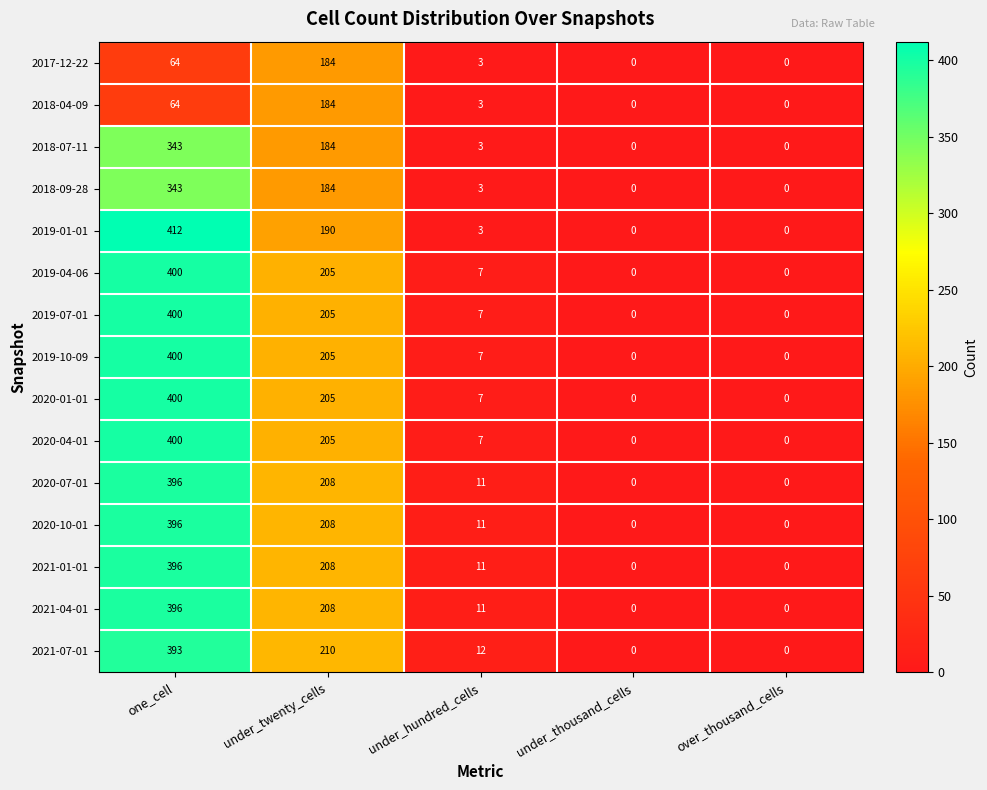

What is the total value across all series at under_hundred_cells?

106